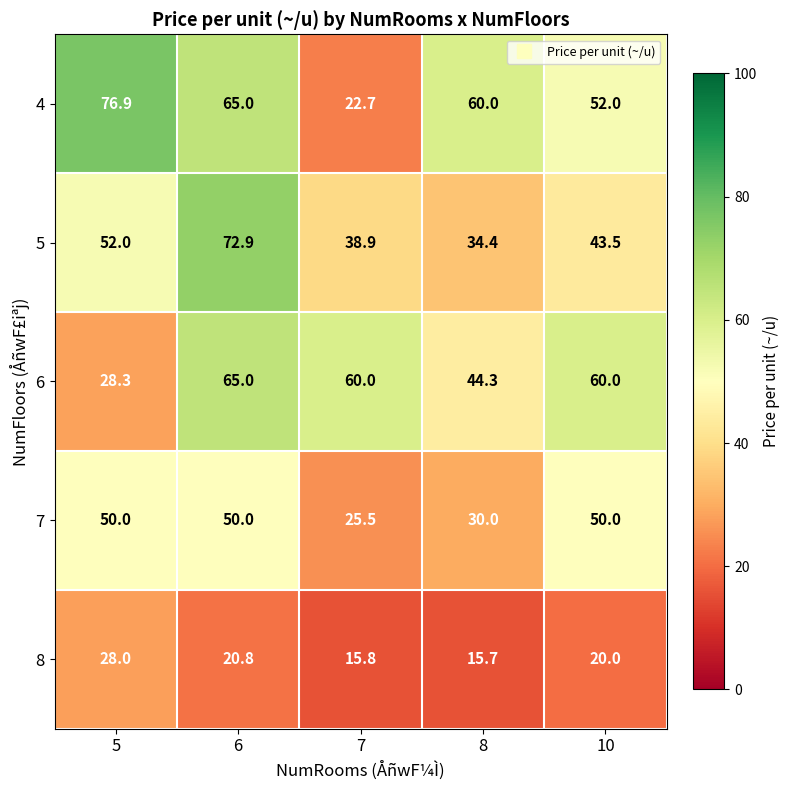

Reading left to right, extract all data points from this chart.

4: 76.9	65.0	22.7	60.0	52.0
5: 52.0	72.9	38.9	34.4	43.5
6: 28.3	65.0	60.0	44.3	60.0
7: 50.0	50.0	25.5	30.0	50.0
8: 28.0	20.8	15.8	15.7	20.0